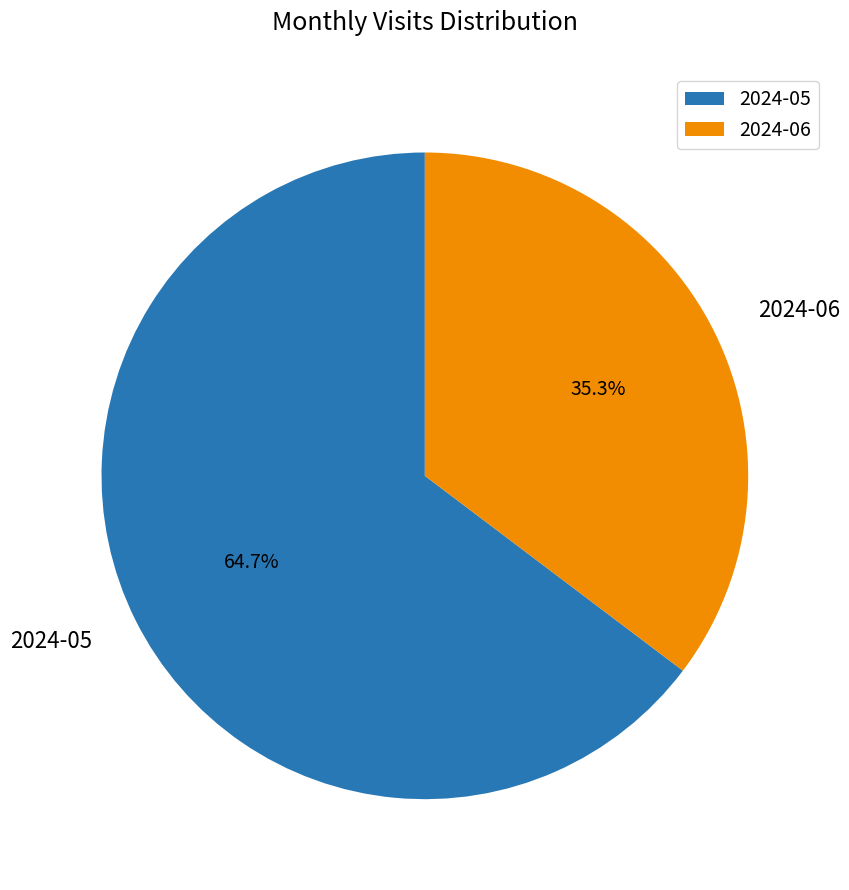

What is the ratio of the value at 2024-06 to the value at 2024-05?

0.5